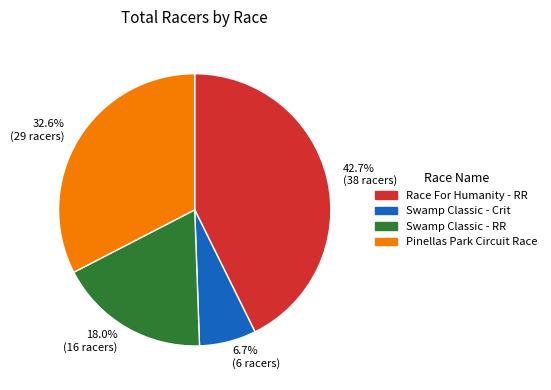

Do 18.0% (16 racers) and 42.7% (38 racers) together represent more than half of the pie?

Yes